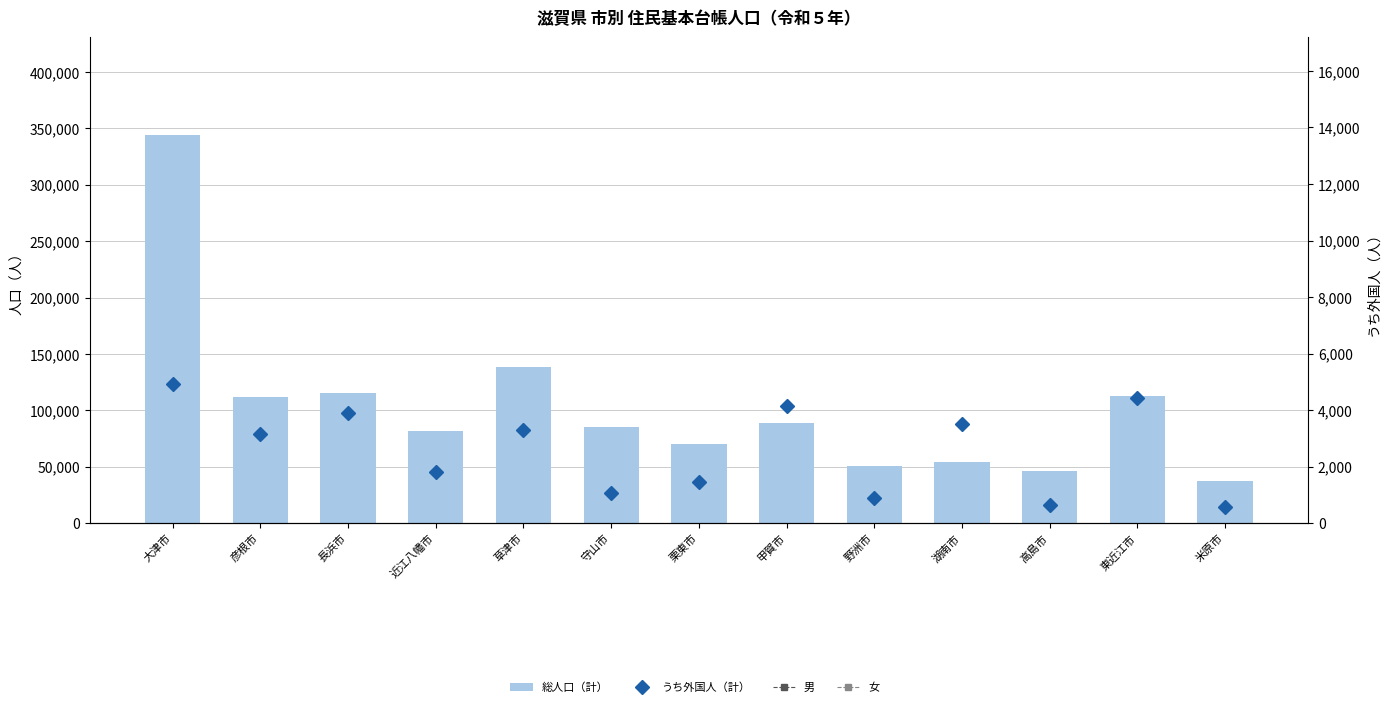

At which category does the chart reach its peak across all series?

大津市